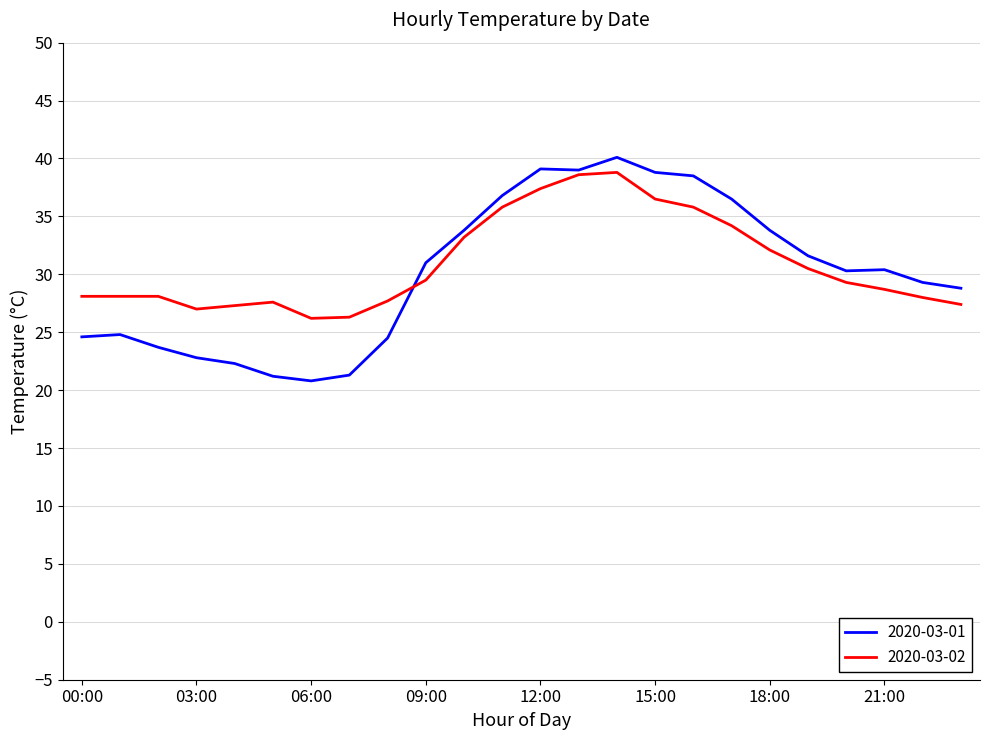

Count the number of categories in the chart.

24